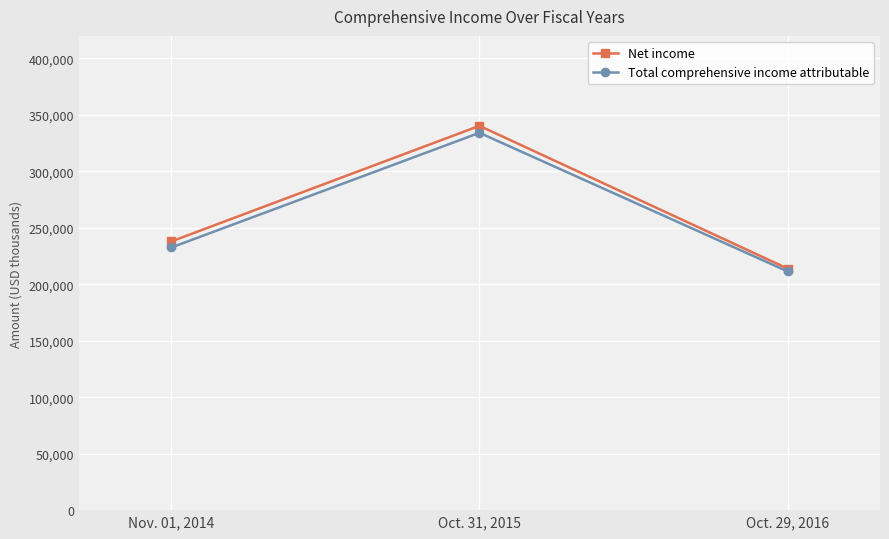

At which category is the sum across all series the highest?

Oct. 31, 2015